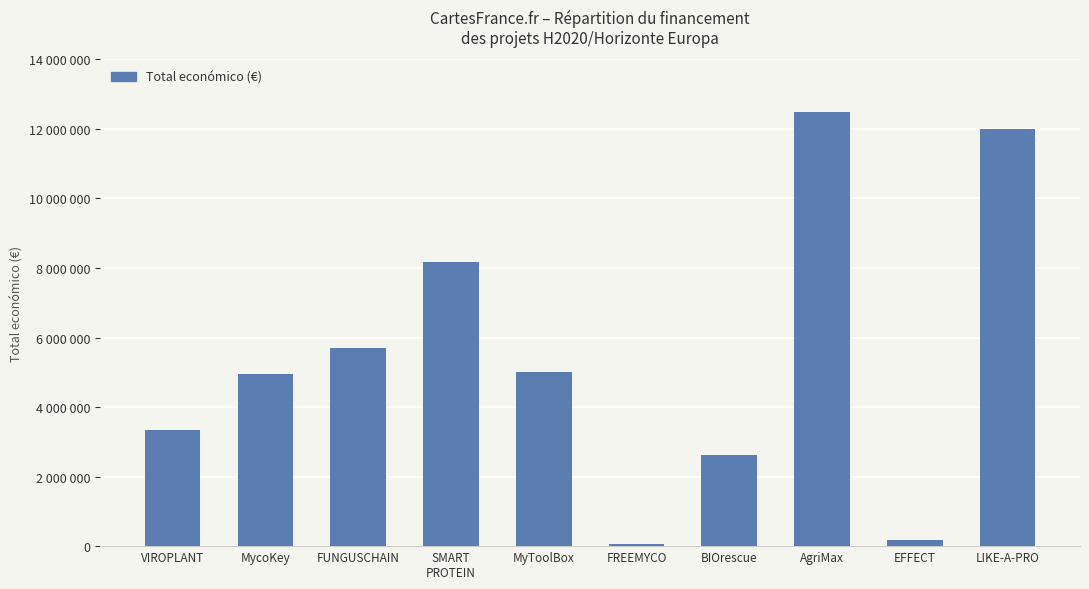

How many data points are less than 4997660?

5